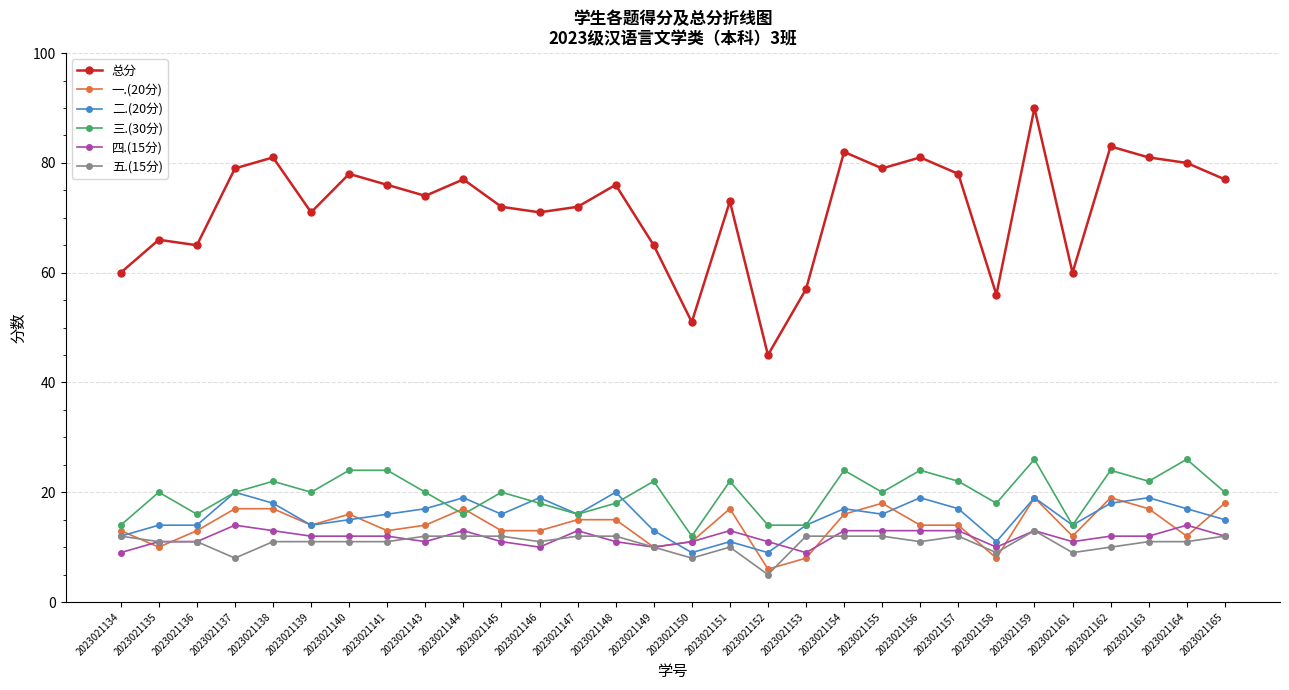

Reading right to left, extract all data points from this chart.

总分: 77	80	81	83	60	90	56	78	81	79	82	57	45	73	51	65	76	72	71	72	77	74	76	78	71	81	79	65	66	60
一.(20分): 18	12	17	19	12	19	8	14	14	18	16	8	6	17	11	10	15	15	13	13	17	14	13	16	14	17	17	13	10	13
二.(20分): 15	17	19	18	14	19	11	17	19	16	17	14	9	11	9	13	20	16	19	16	19	17	16	15	14	18	20	14	14	12
三.(30分): 20	26	22	24	14	26	18	22	24	20	24	14	14	22	12	22	18	16	18	20	16	20	24	24	20	22	20	16	20	14
四.(15分): 12	14	12	12	11	13	10	13	13	13	13	9	11	13	11	10	11	13	10	11	13	11	12	12	12	13	14	11	11	9
五.(15分): 12	11	11	10	9	13	9	12	11	12	12	12	5	10	8	10	12	12	11	12	12	12	11	11	11	11	8	11	11	12